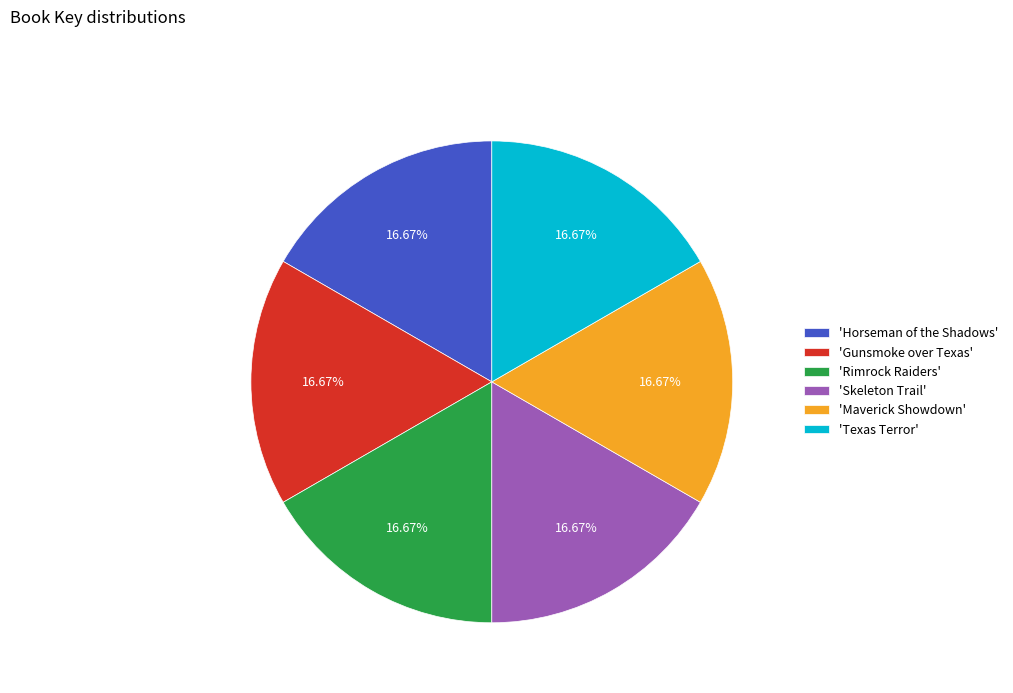

Do 'Rimrock Raiders' and 'Gunsmoke over Texas' together represent more than half of the pie?

No